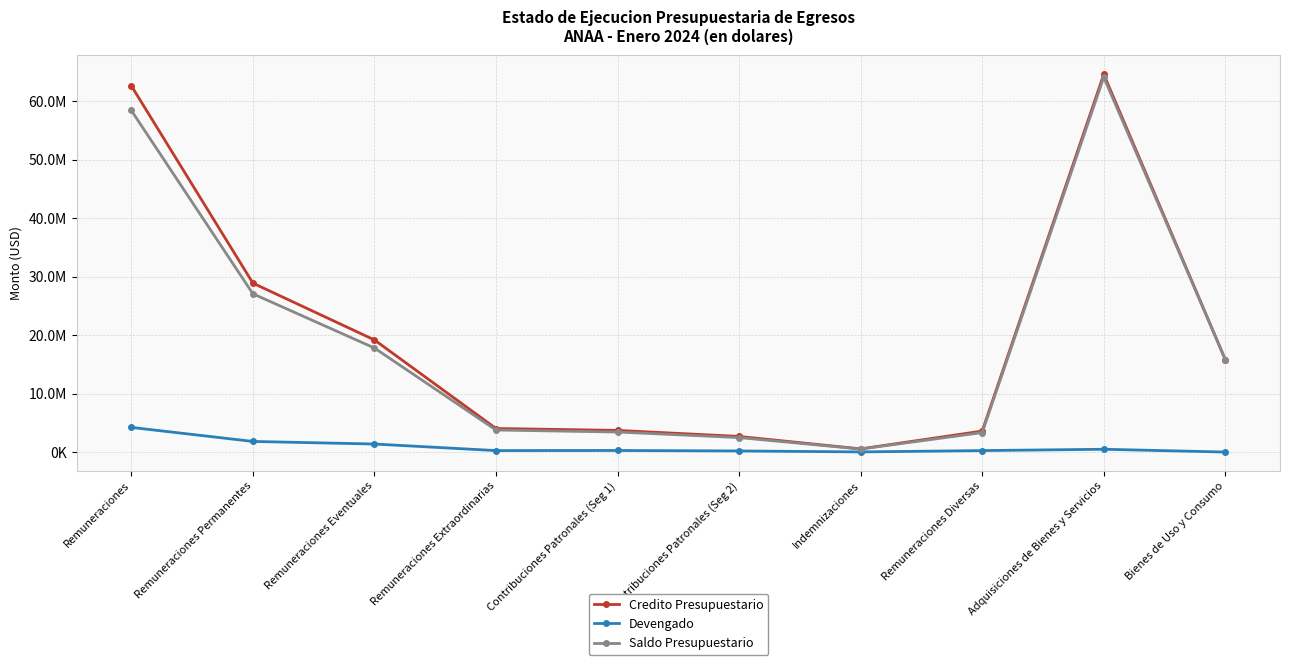

True or false: Credito Presupuestario and Devengado cross at least once.

False